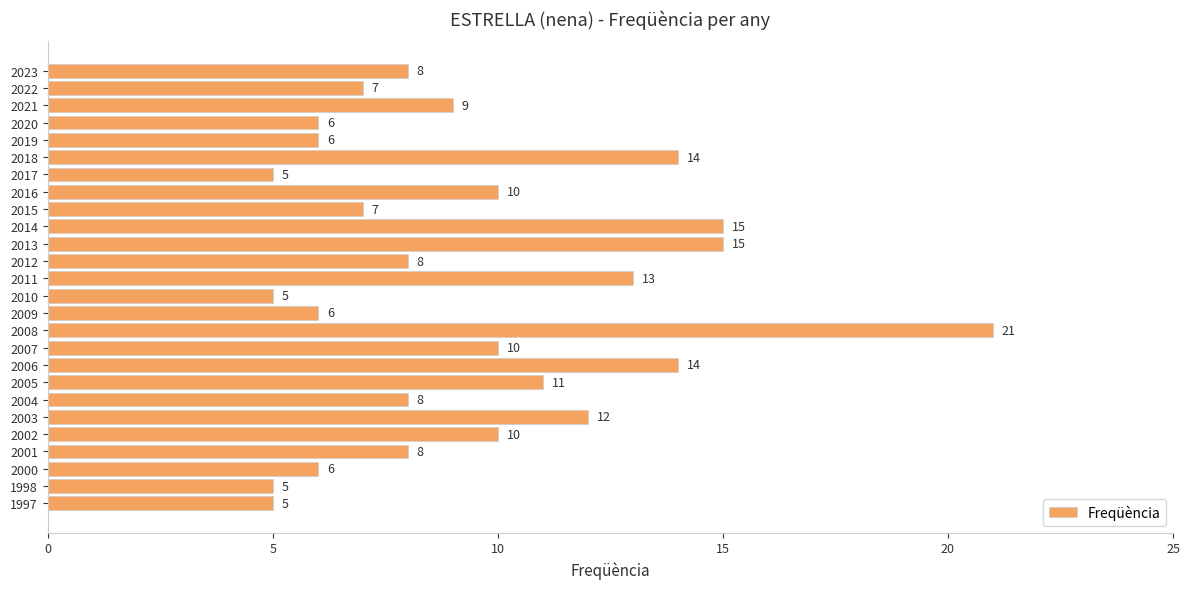

What is the difference between the maximum and minimum values?

16